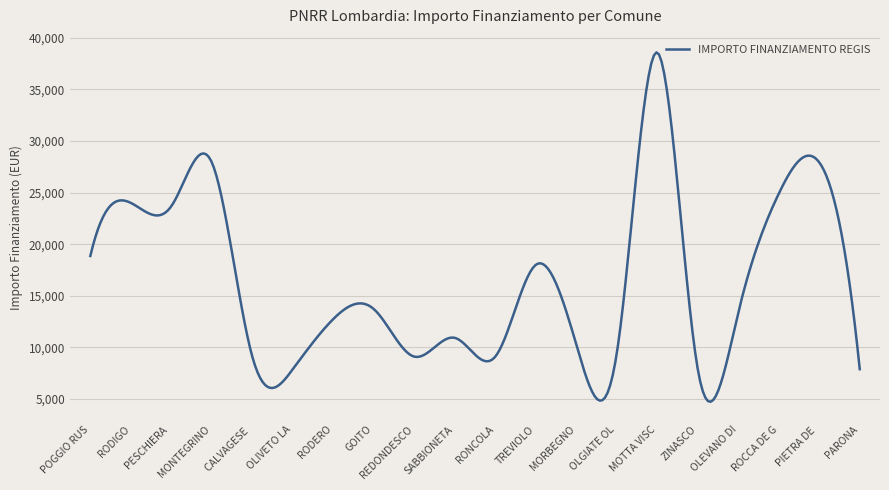

What is the greatest value displayed?

38574.2